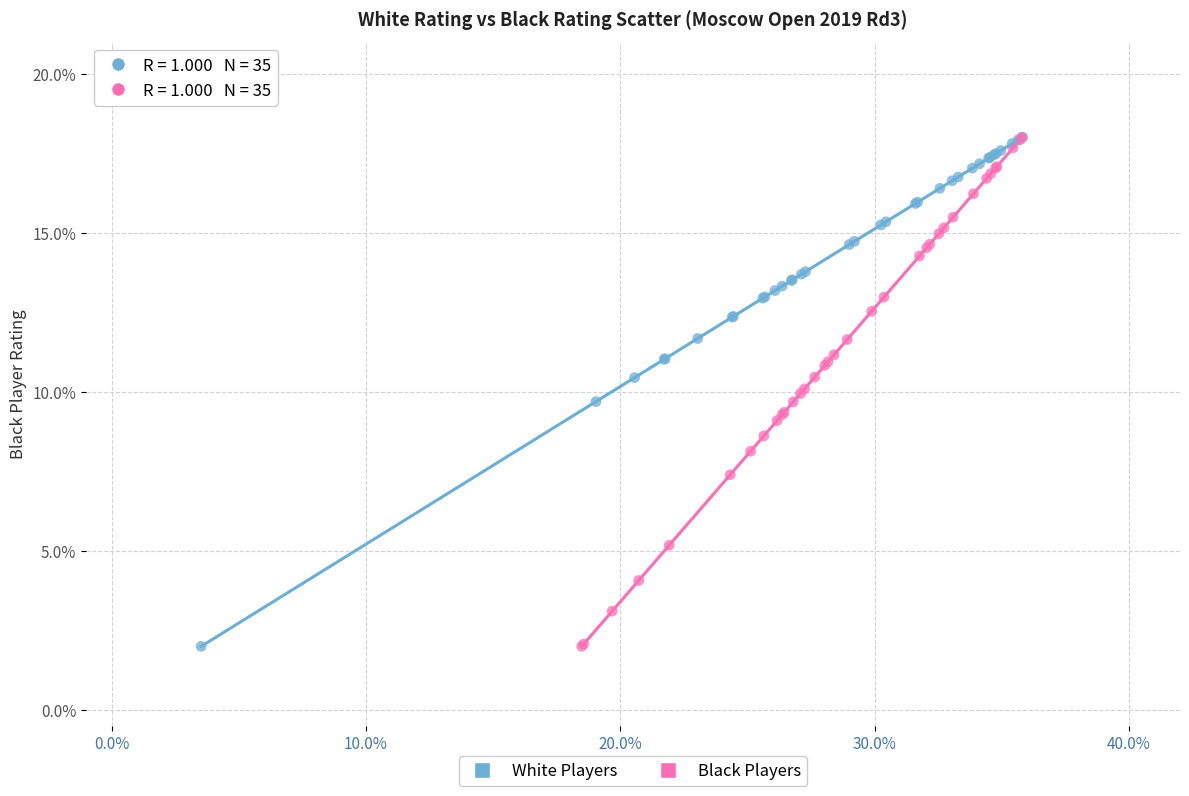

What are all the series names shown in the legend?

White Players, Black Players